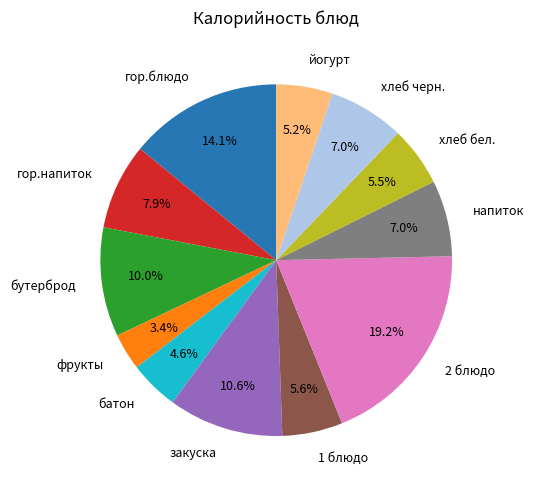

What percentage is NOT represented by 2 блюдо?

80.8%